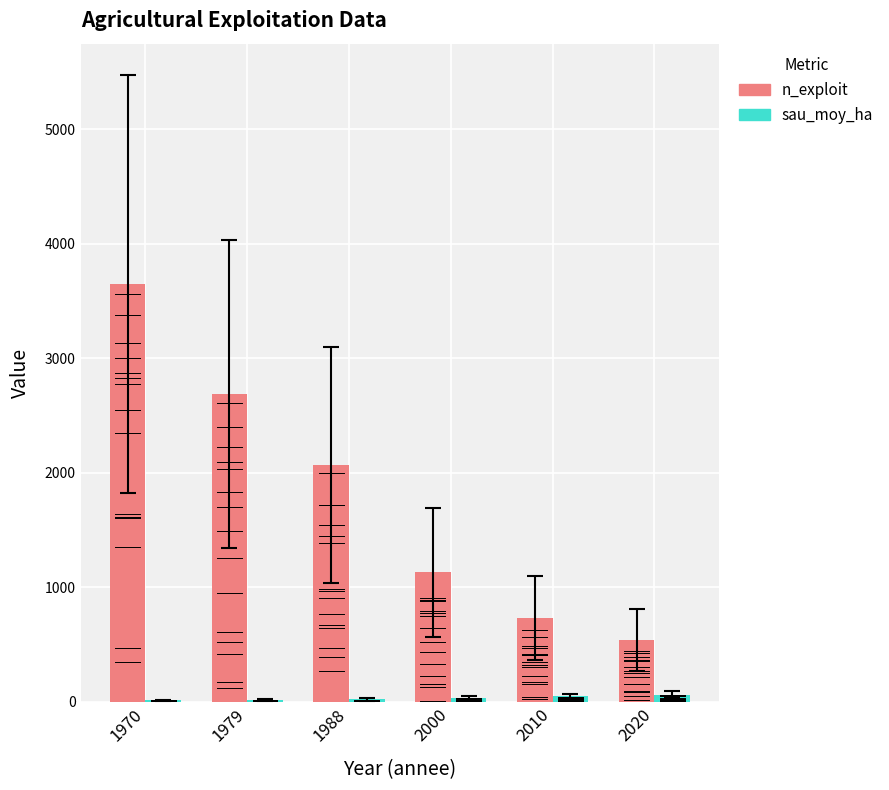

Where does the n_exploit series first go above 2068?

1970